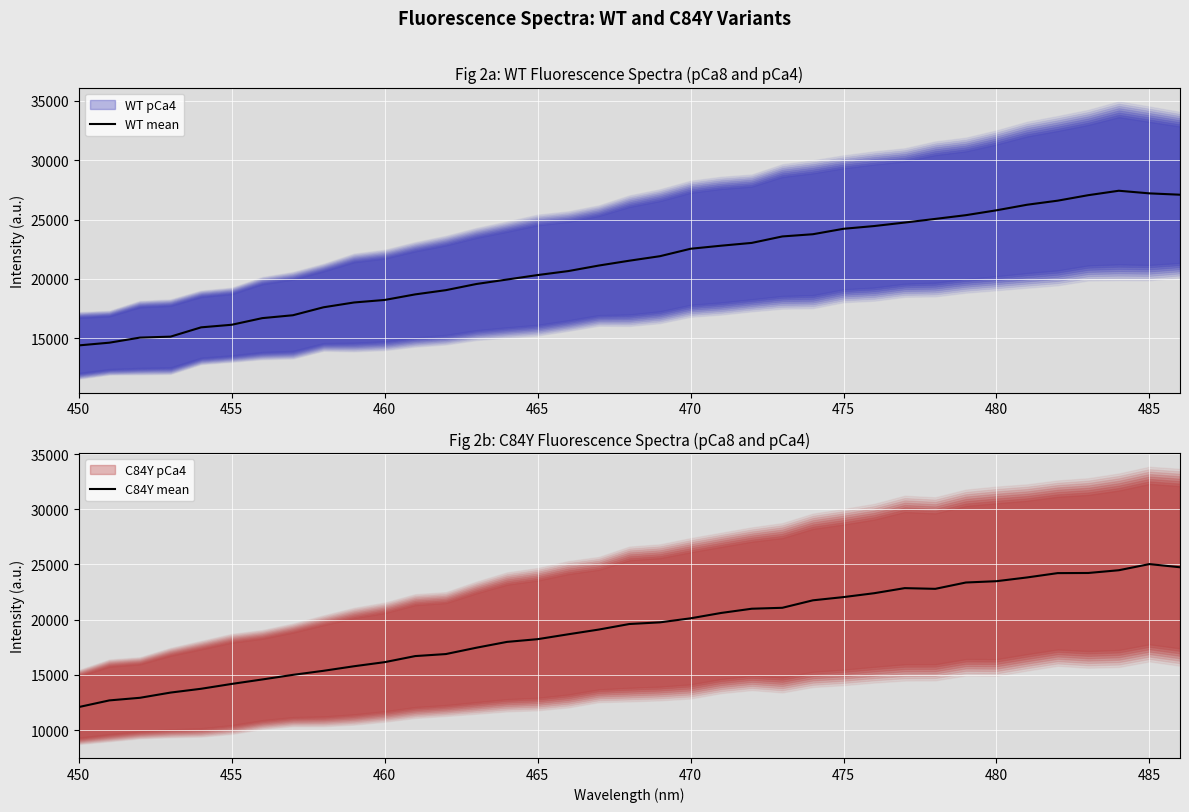

Which category has the highest value in the C84Y mean series?

485